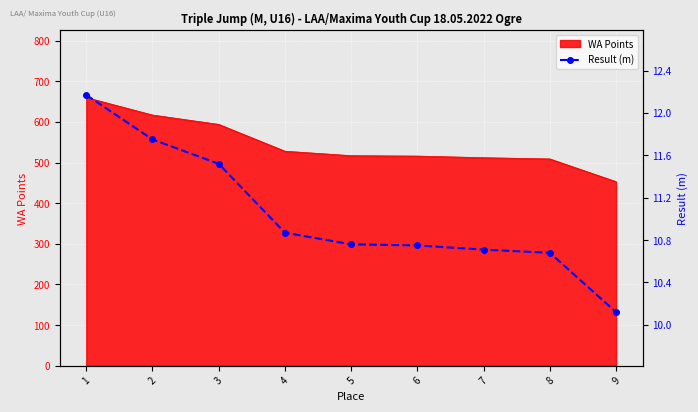

What is the change in value from 4 to 6?

-0.1